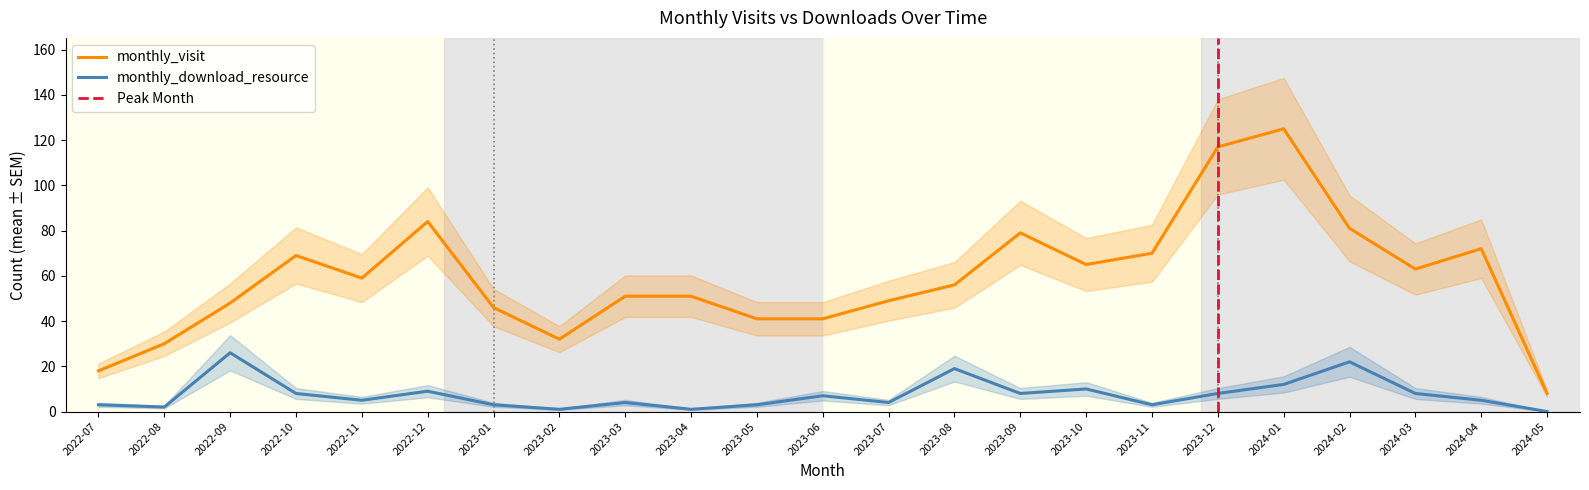

What is the minimum value for monthly_visit?

8